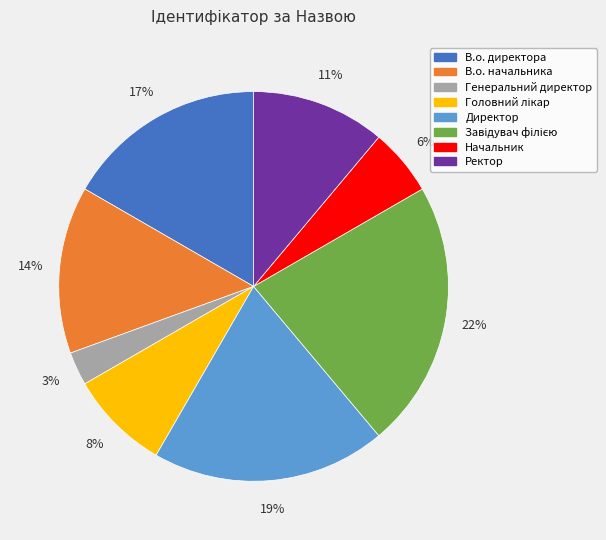

Which has a higher value, Начальник or Генеральний директор?

Начальник